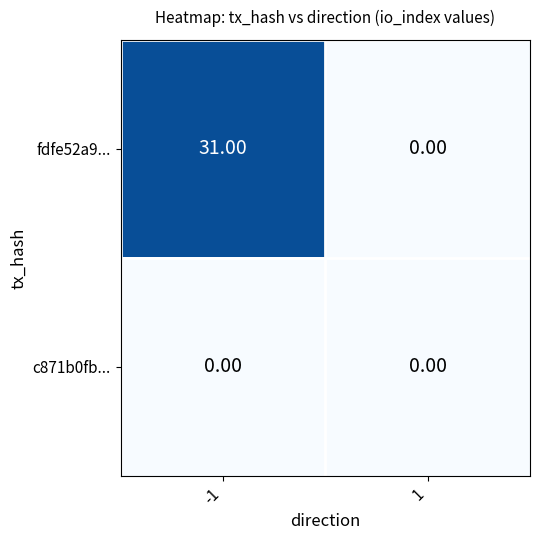

Rank the series by their average value, from lowest to highest.

c871b0fb..., fdfe52a9...